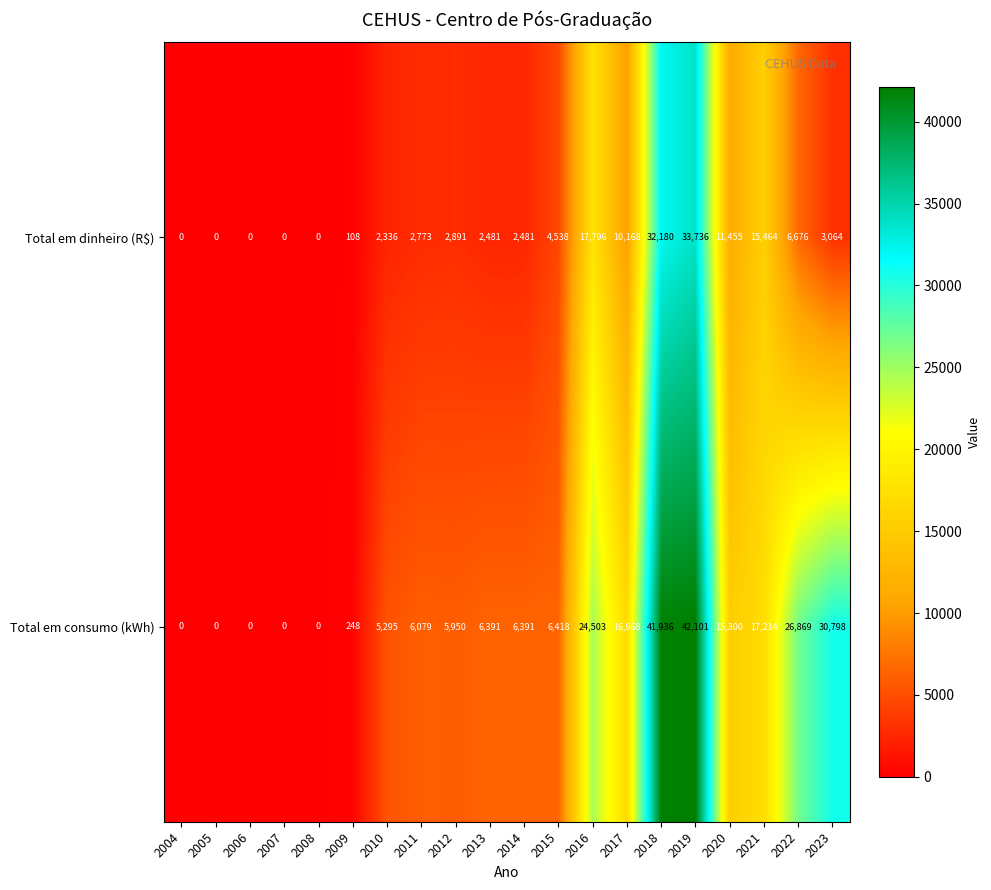

The Total em dinheiro (R$) series shows 18579 at 2005. True or false?

False